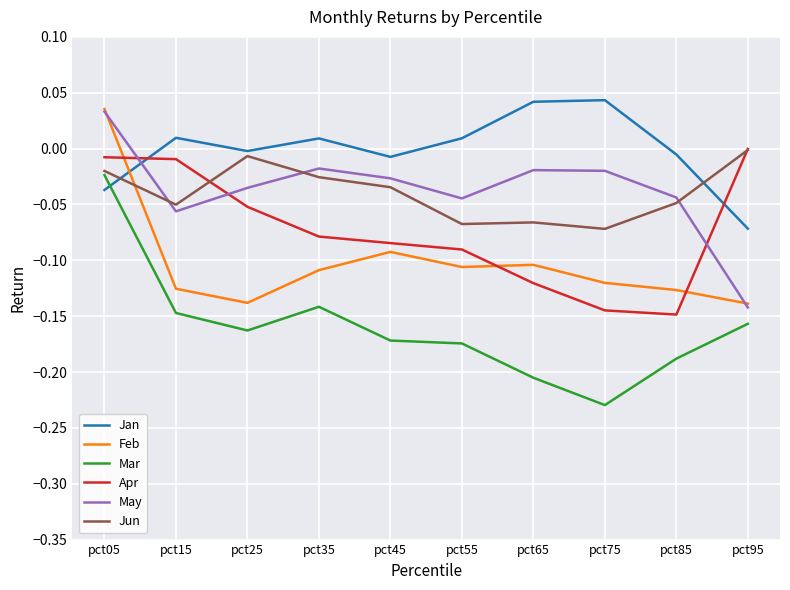

At which label does May reach its minimum?

pct95